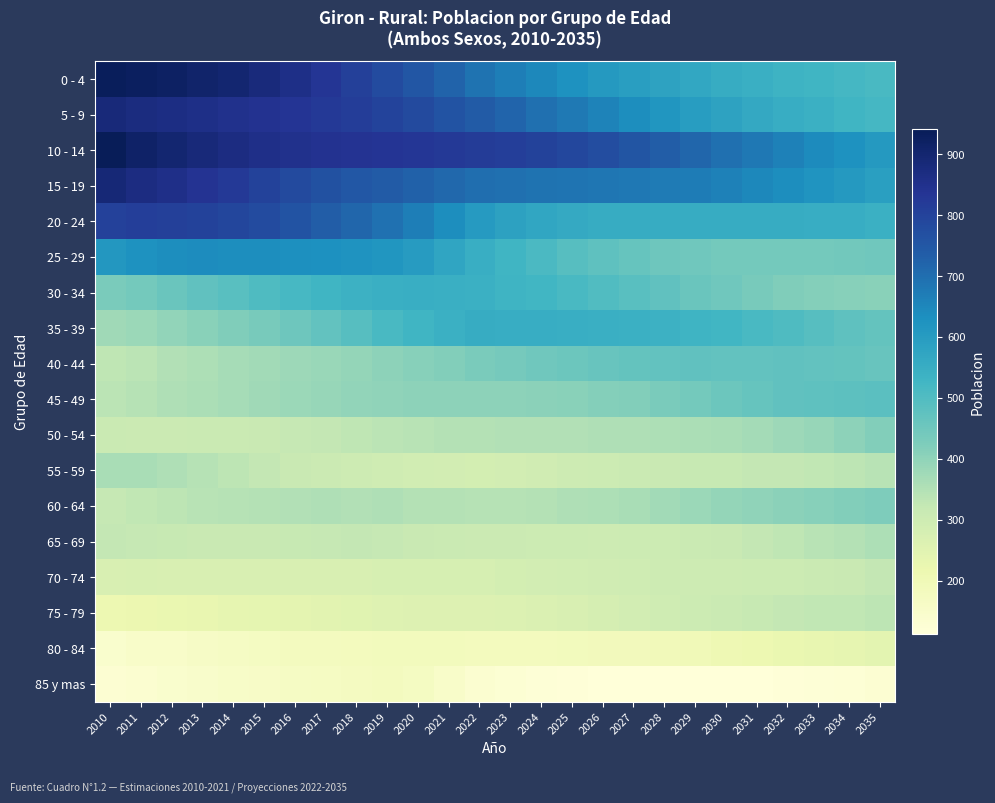

What is the spread (max minus min) of values at 2011?

790